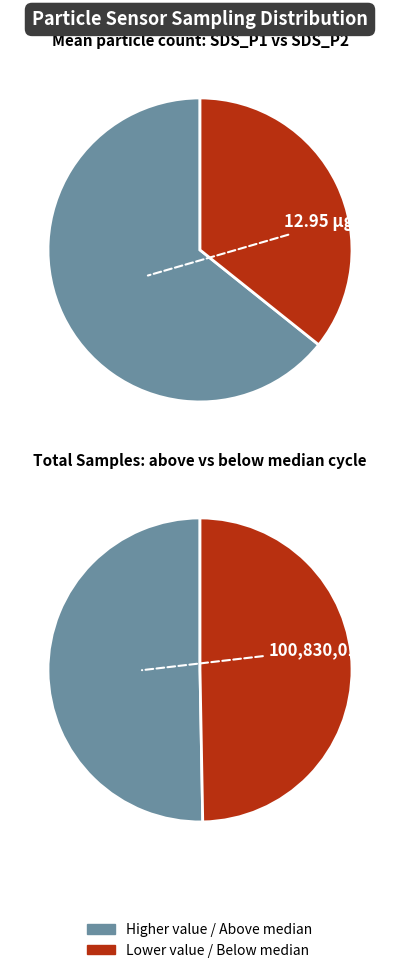

Is there a majority slice in this chart?

No